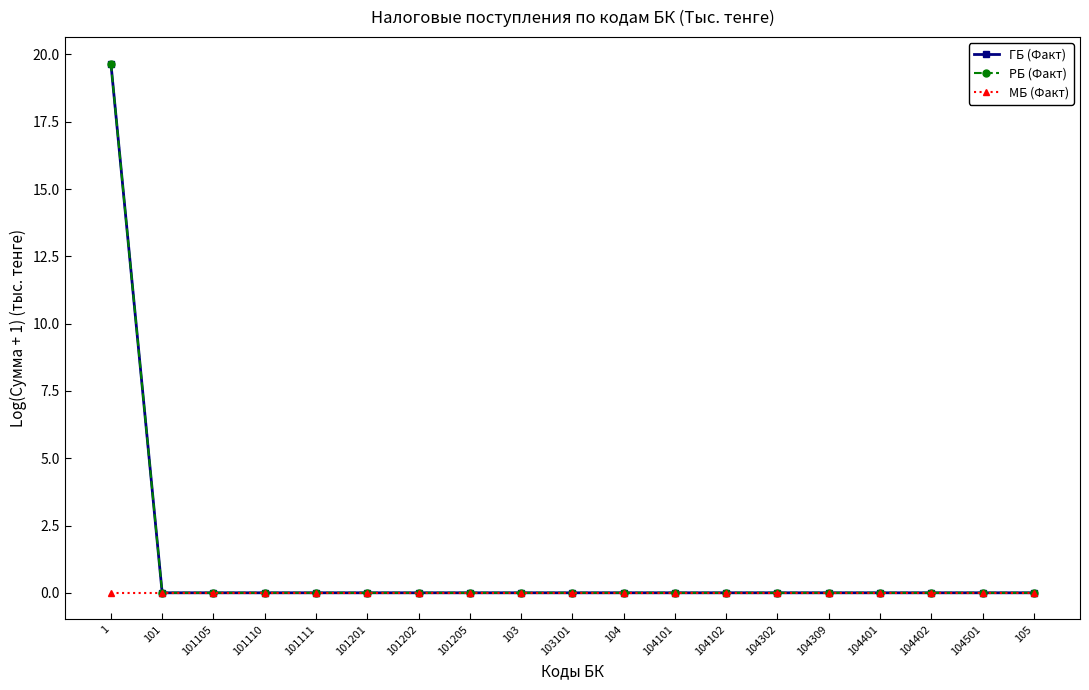

Does the chart have visible grid lines?

No